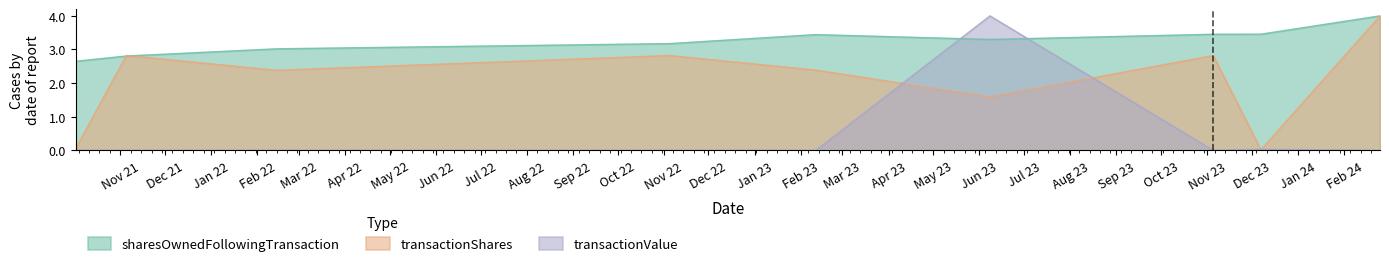

After their last crossing, which series has the higher values: sharesOwnedFollowingTransaction or transactionValue?

sharesOwnedFollowingTransaction